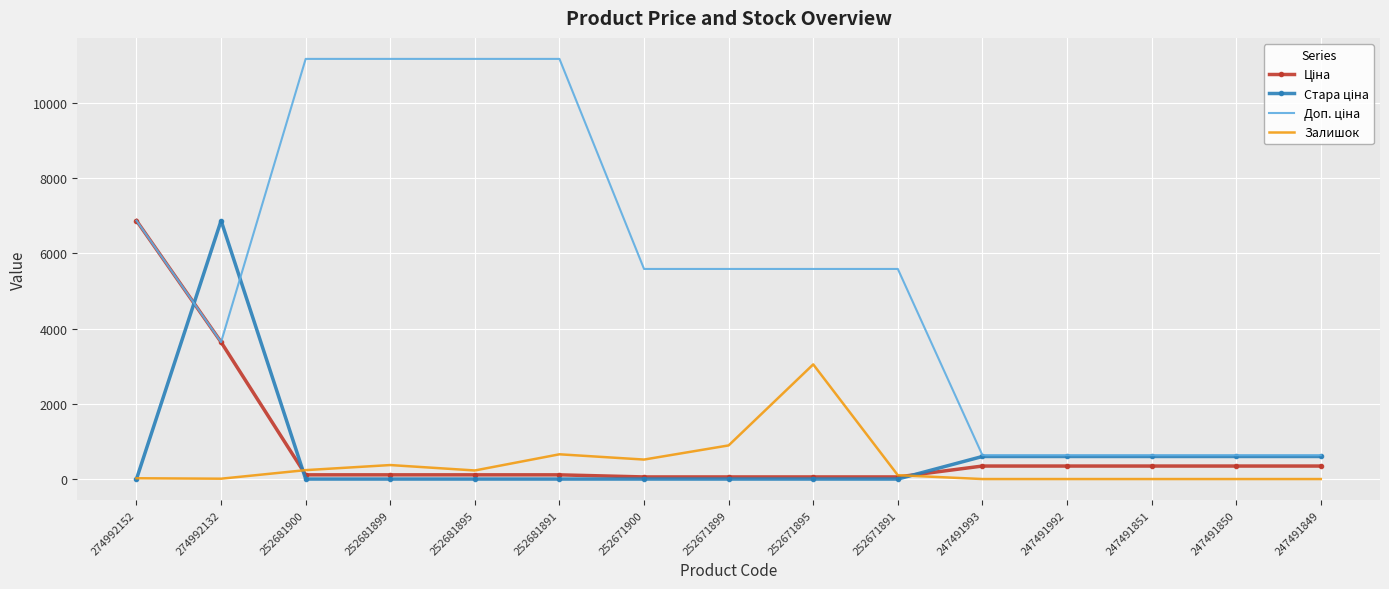

What is the greatest value displayed?

11169.0